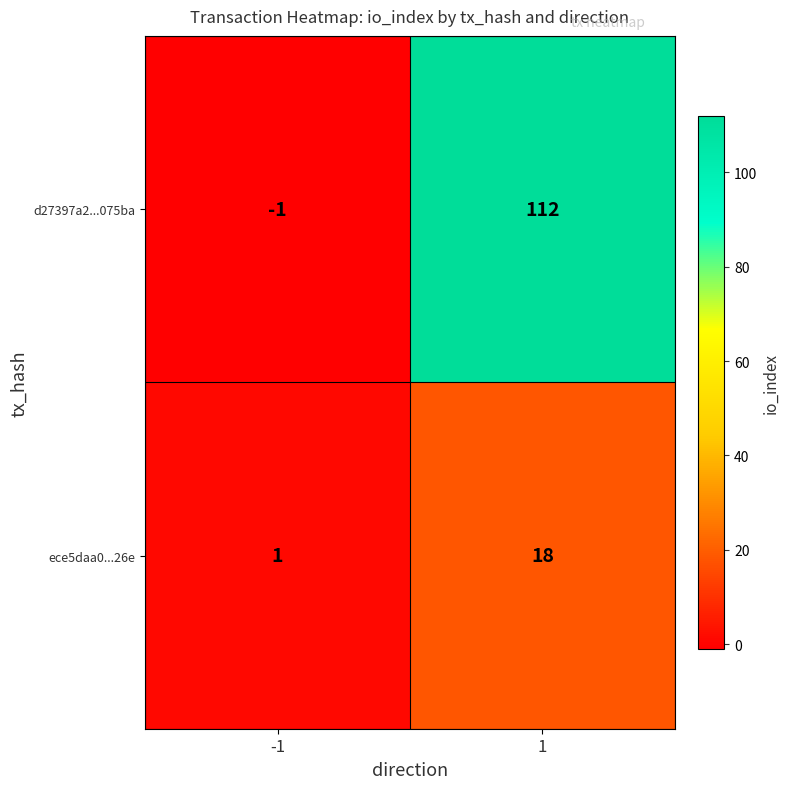

List the series in order of their peak value, lowest first.

ece5daa0...26e, d27397a2...075ba